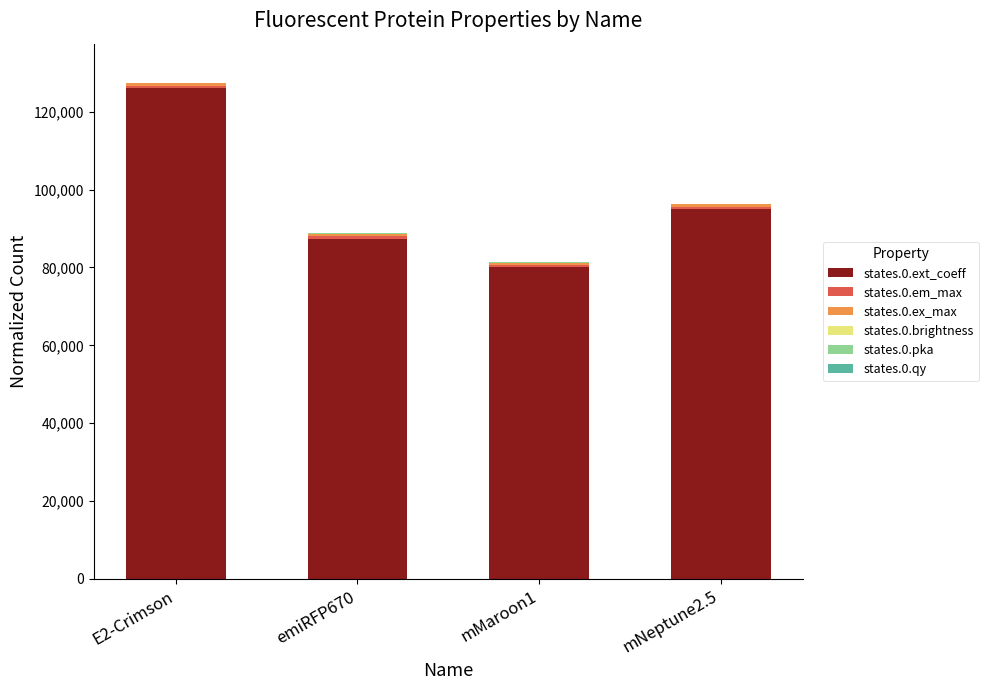

Are the bars horizontal?

No